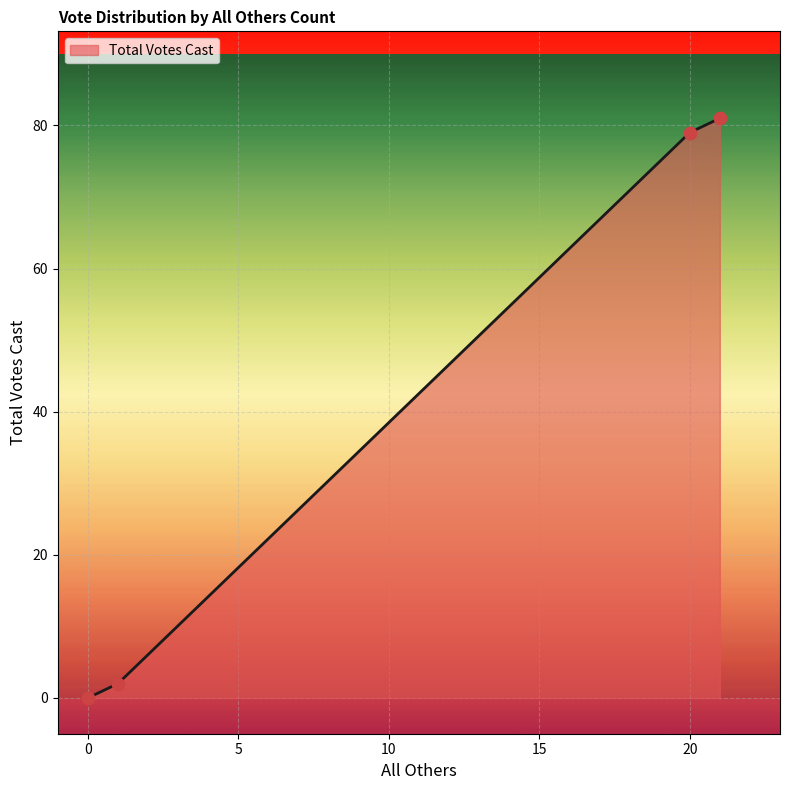

What is the greatest value displayed?

81